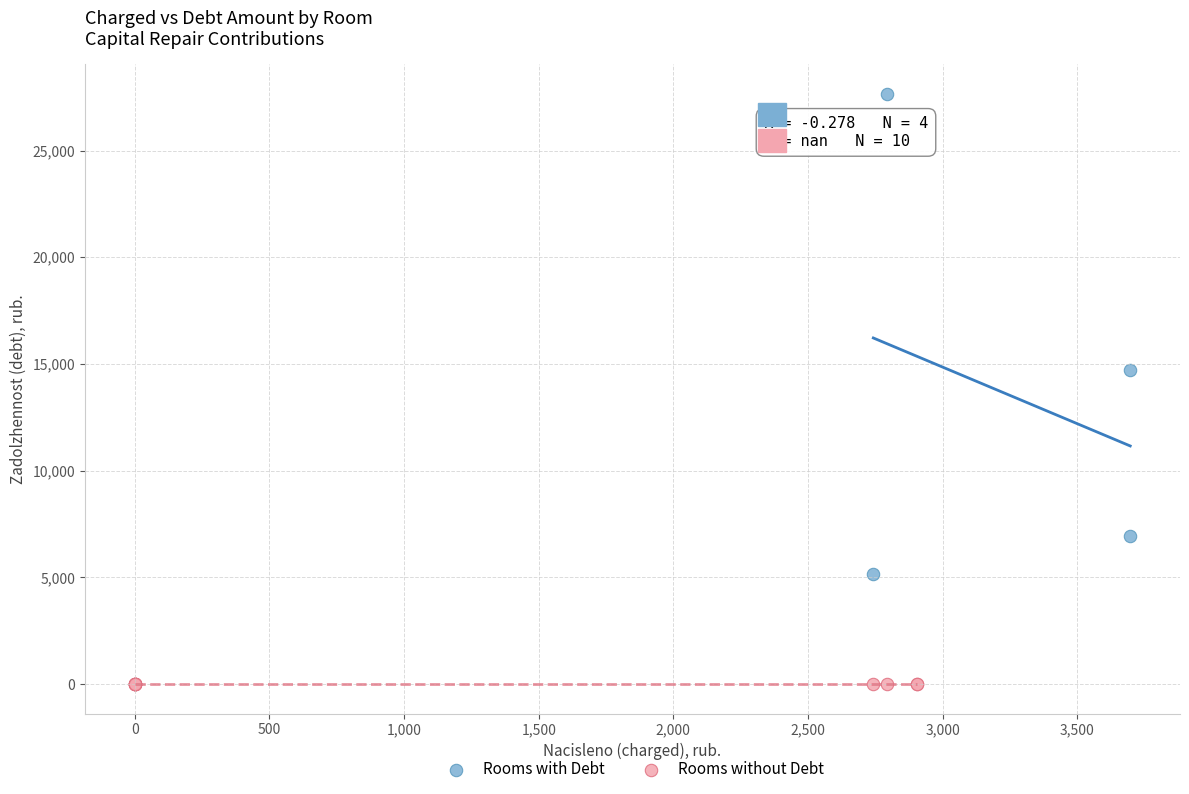

Which series reaches the minimum Y coordinate?

Rooms without Debt